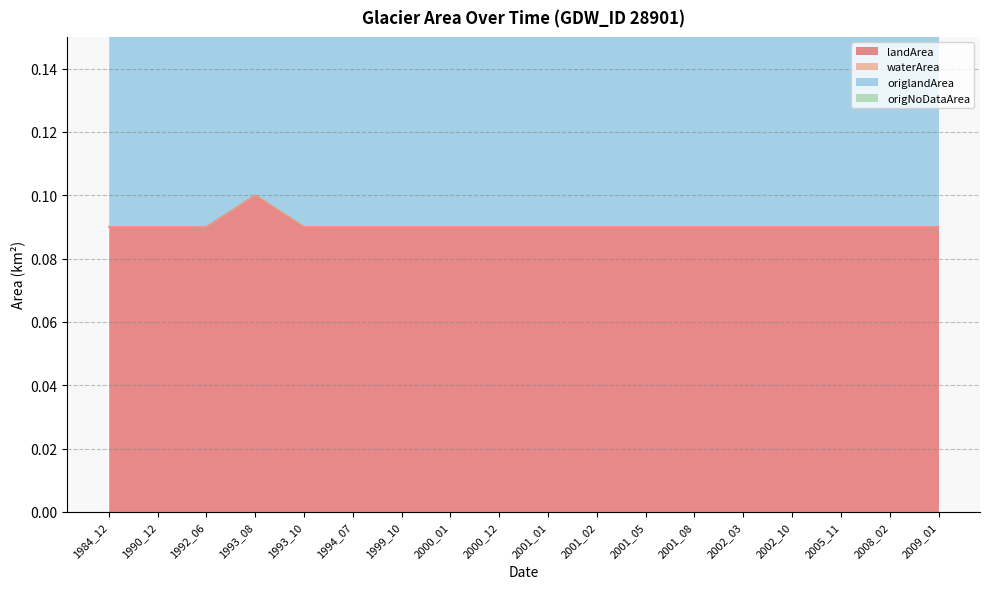

What are all the series names shown in the legend?

landArea, waterArea, origlandArea, origNoDataArea